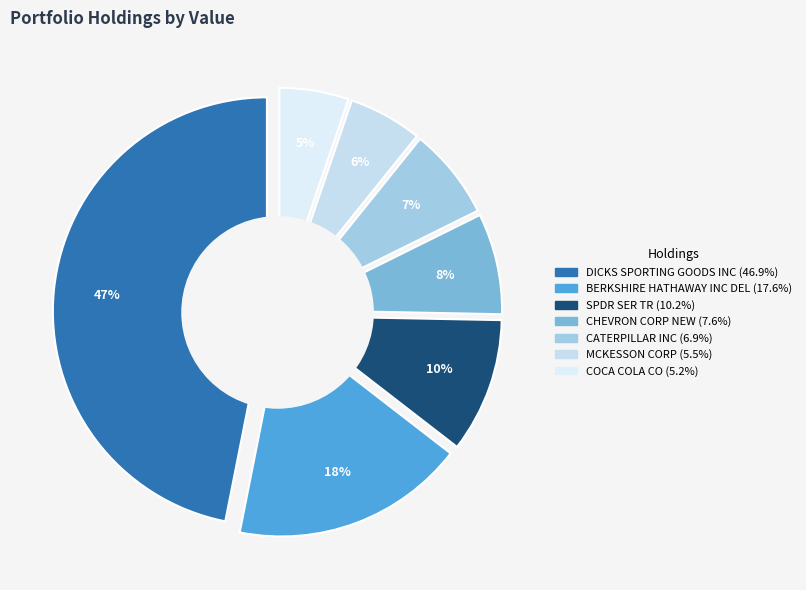

Which category has the biggest portion of the pie?

DICKS SPORTING GOODS INC